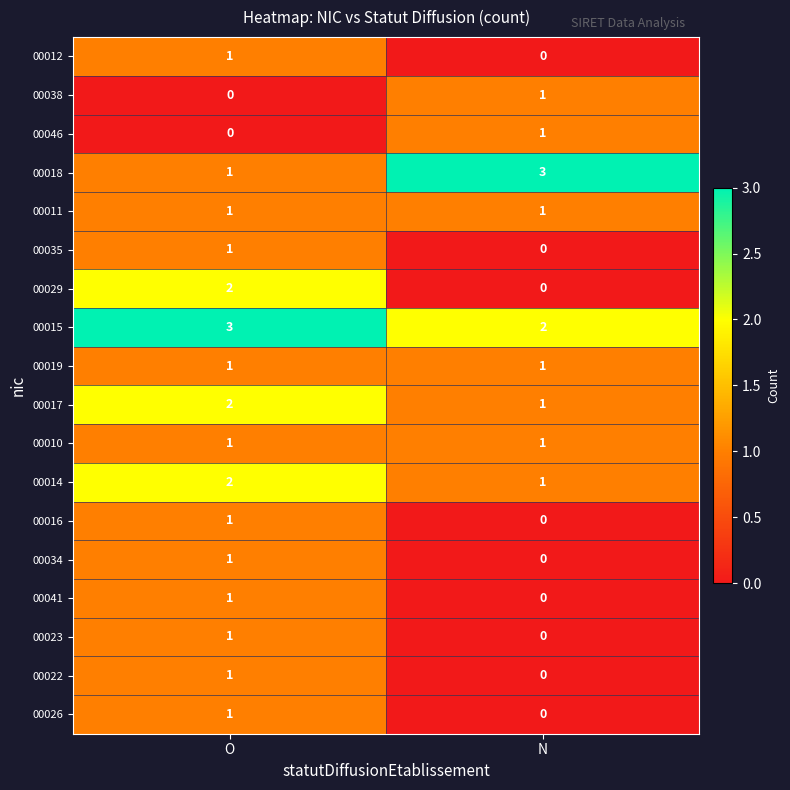

Is it true that 00023 equals 0 at N?

True